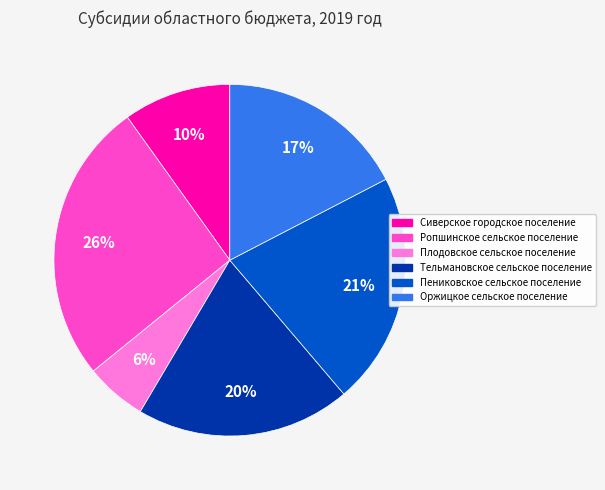

Is Пениковское сельское поселение the majority of the pie?

No